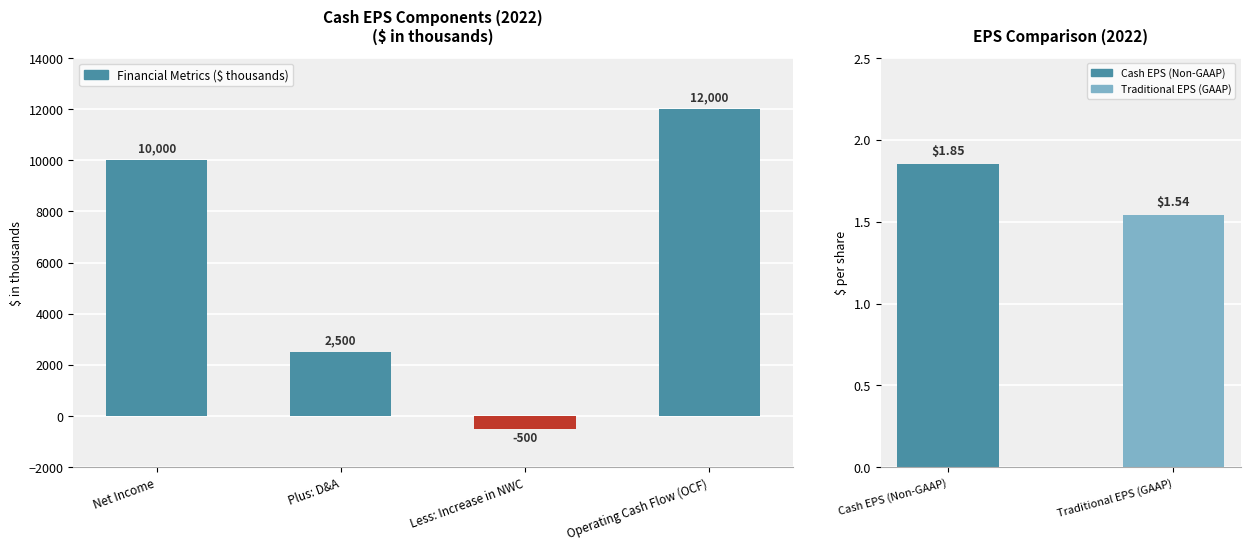

Rank the categories by value from lowest to highest.

Less: Increase in NWC, Traditional EPS (GAAP), Cash EPS (Non-GAAP), Plus: D&A, Net Income, Operating Cash Flow (OCF)